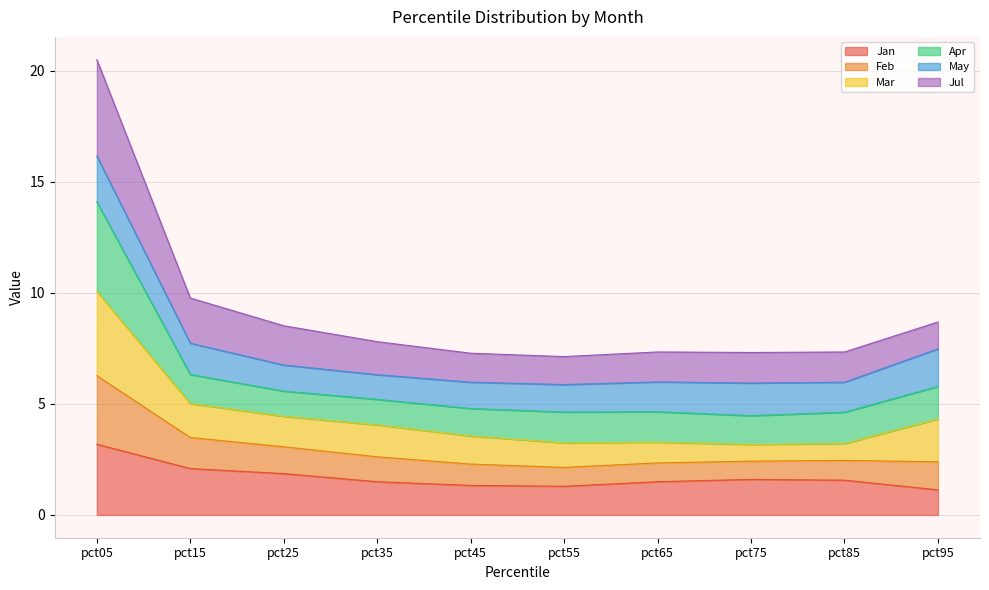

Which has a higher value, pct05 or pct85?

pct05